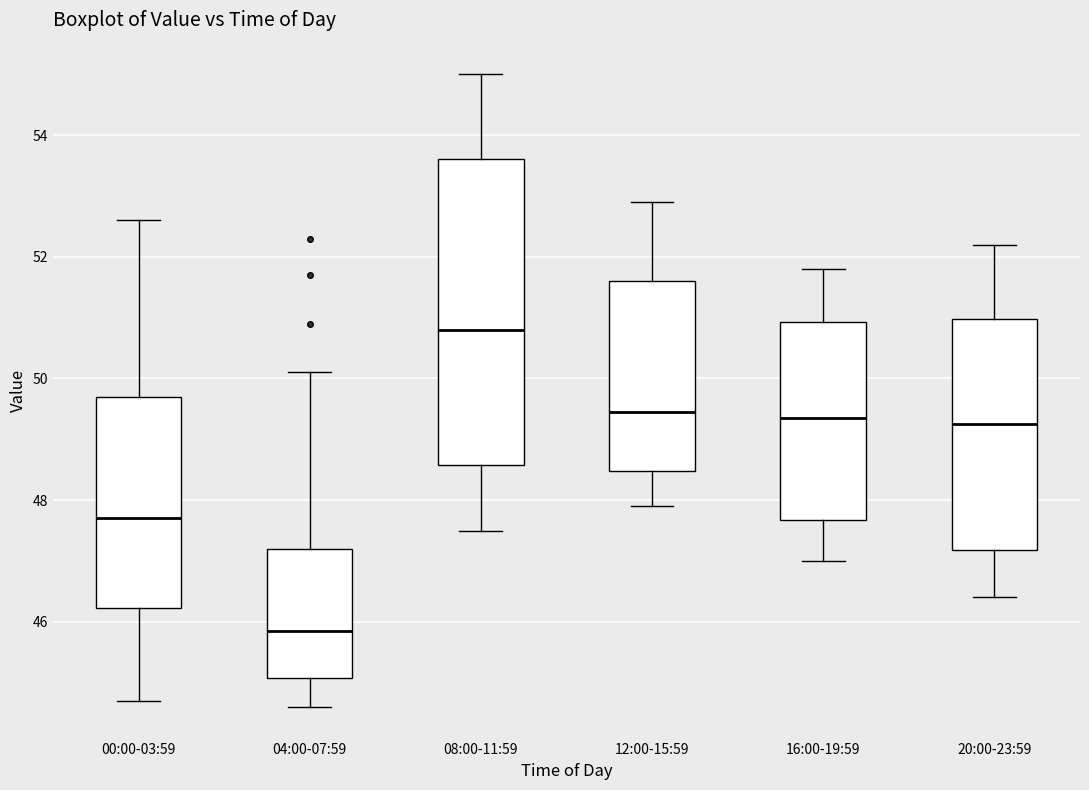

Where does the upper whisker of the box for 20:00-23:59 end on the y-axis? The values are not printed on the chart, so give them approximately, as read against the axis.

52.2